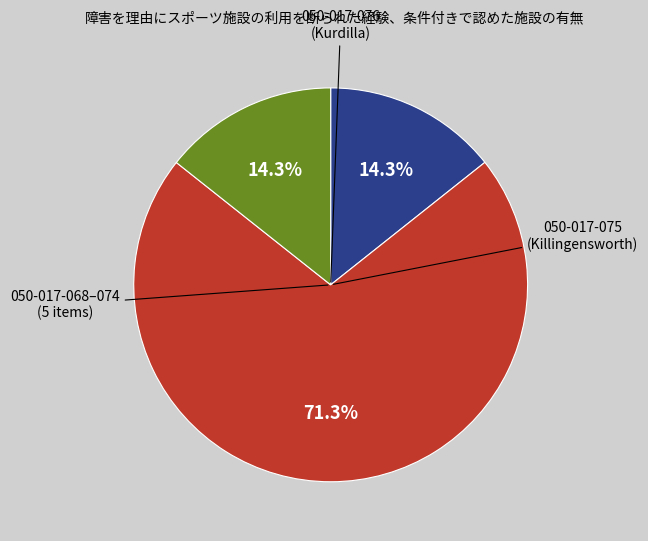

Is there any slice that represents more than half of the pie?

Yes